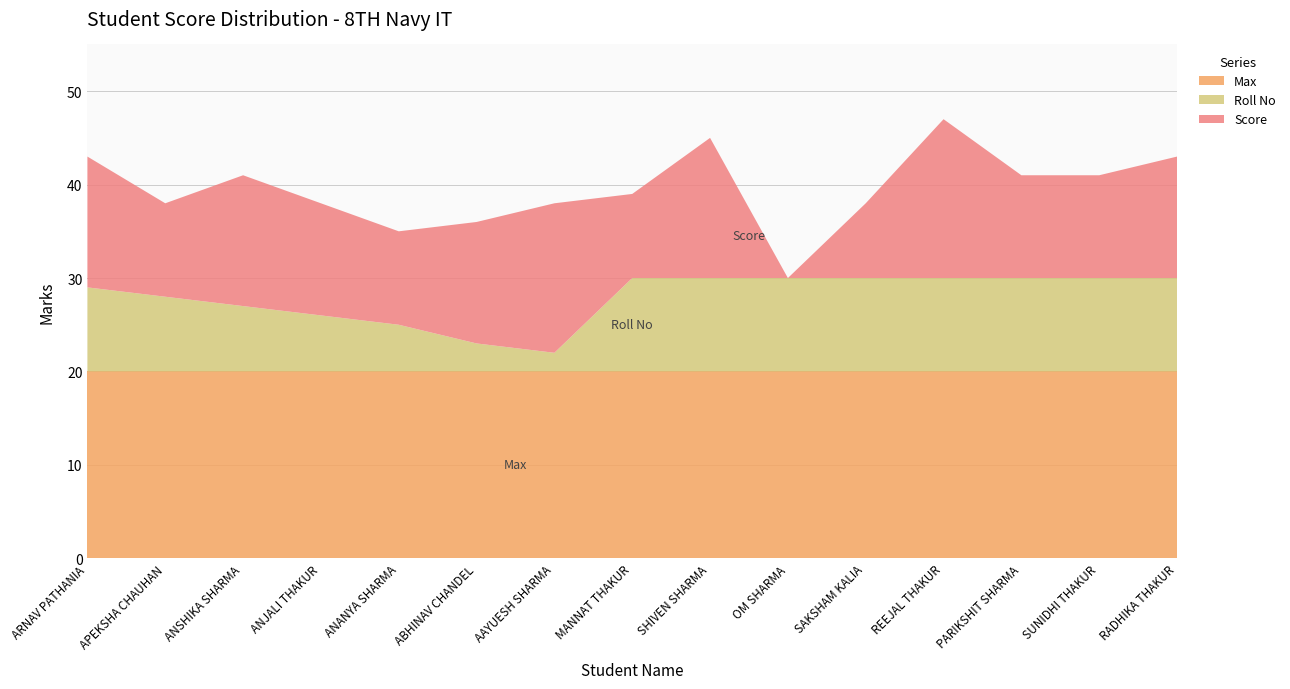

Reading left to right, transcribe all the data shown in this chart.

Score: ARNAV PATHANIA=14	APEKSHA CHAUHAN=10	ANSHIKA SHARMA=14	ANJALI THAKUR=12	ANANYA SHARMA=10	ABHINAV CHANDEL=13	AAYUESH SHARMA=16	MANNAT THAKUR=9	SHIVEN SHARMA=15	OM SHARMA=0	SAKSHAM KALIA=8	REEJAL THAKUR=17	PARIKSHIT SHARMA=11	SUNIDHI THAKUR=11	RADHIKA THAKUR=13
Roll No: ARNAV PATHANIA=9	APEKSHA CHAUHAN=8	ANSHIKA SHARMA=7	ANJALI THAKUR=6	ANANYA SHARMA=5	ABHINAV CHANDEL=3	AAYUESH SHARMA=2	MANNAT THAKUR=10	SHIVEN SHARMA=10	OM SHARMA=10	SAKSHAM KALIA=10	REEJAL THAKUR=10	PARIKSHIT SHARMA=10	SUNIDHI THAKUR=10	RADHIKA THAKUR=10
Max: ARNAV PATHANIA=20	APEKSHA CHAUHAN=20	ANSHIKA SHARMA=20	ANJALI THAKUR=20	ANANYA SHARMA=20	ABHINAV CHANDEL=20	AAYUESH SHARMA=20	MANNAT THAKUR=20	SHIVEN SHARMA=20	OM SHARMA=20	SAKSHAM KALIA=20	REEJAL THAKUR=20	PARIKSHIT SHARMA=20	SUNIDHI THAKUR=20	RADHIKA THAKUR=20